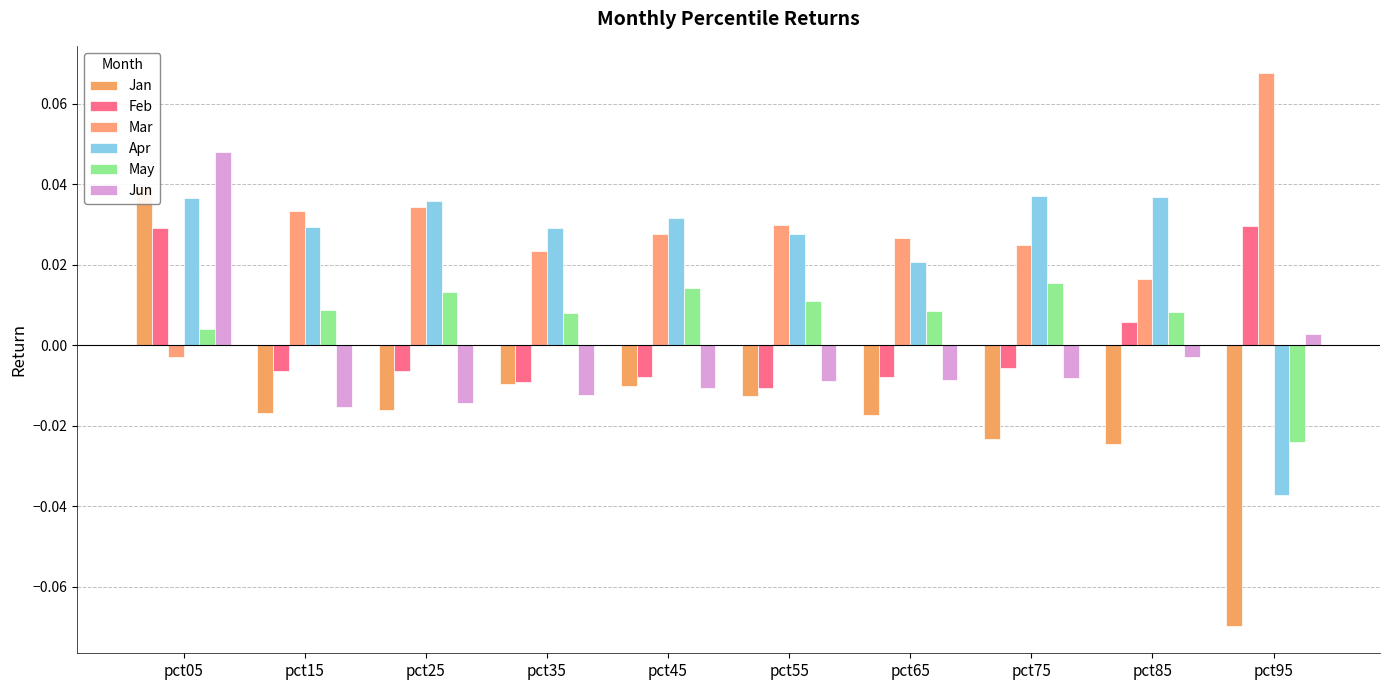

How many negative values does the Jan series have?

9